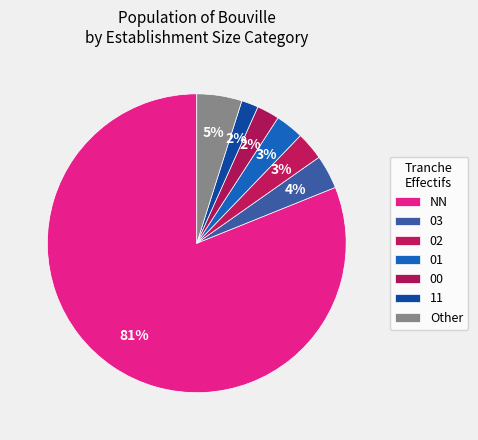

To the nearest percent, what is the difference between the largest and smallest slice percentages?

79%